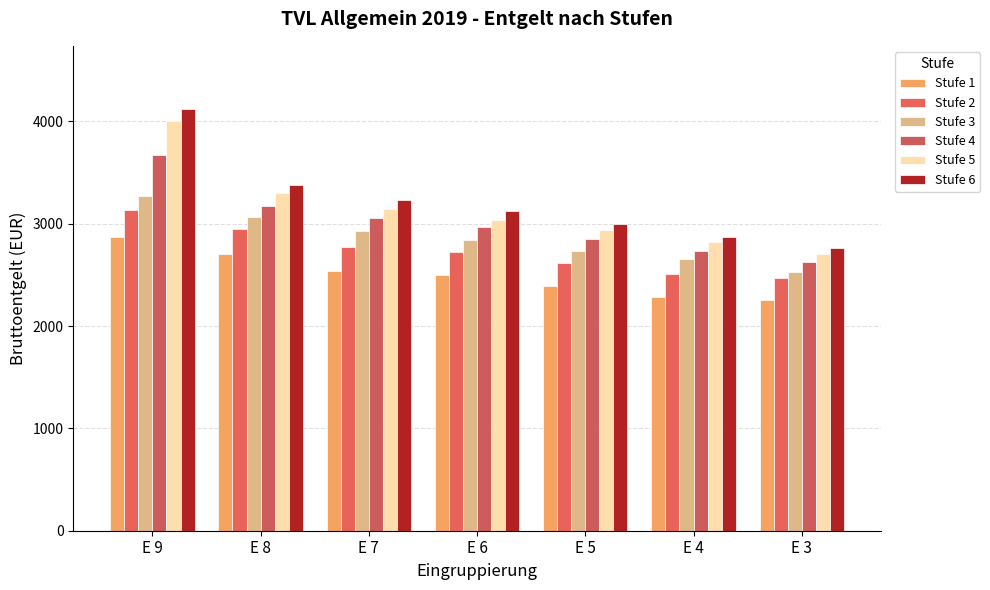

Reading left to right, extract all data points from this chart.

Stufe 1: 2873.6	2699.4	2537.7	2494.2	2394.6	2284.4	2254.6
Stufe 2: 3129.7	2945.2	2772.5	2724.9	2617.7	2504.6	2468.9
Stufe 3: 3272.6	3064.2	2933.2	2843.9	2736.8	2653.4	2528.4
Stufe 4: 3667.4	3177.3	3052.3	2963.0	2849.9	2736.8	2623.7
Stufe 5: 4000.1	3302.3	3147.6	3040.4	2939.2	2820.1	2701.1
Stufe 6: 4120.1	3379.7	3230.9	3123.7	2998.7	2873.7	2766.6